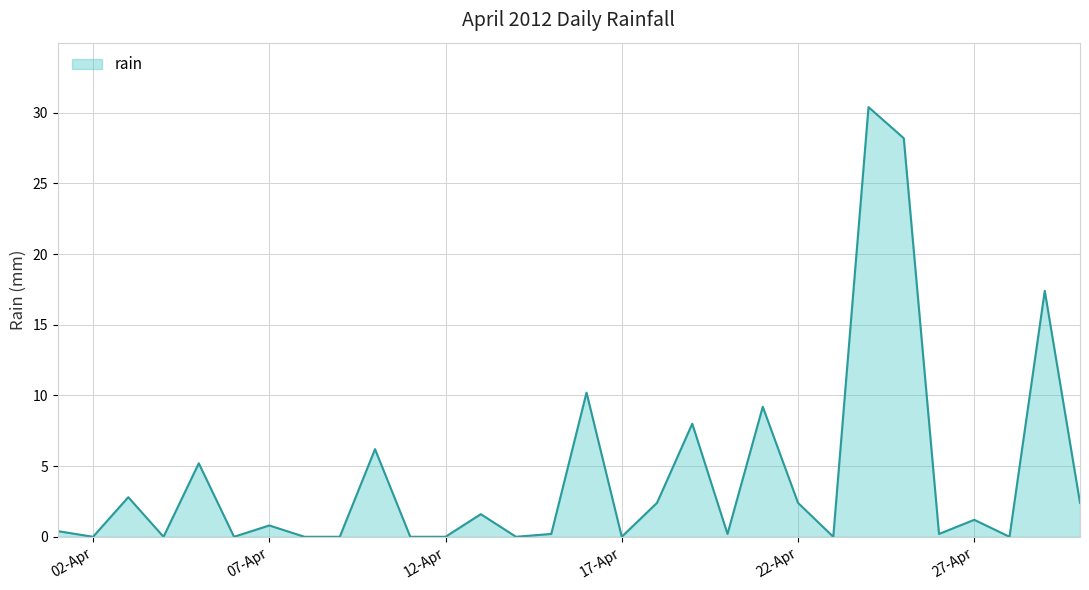

What is the greatest value displayed?

30.4